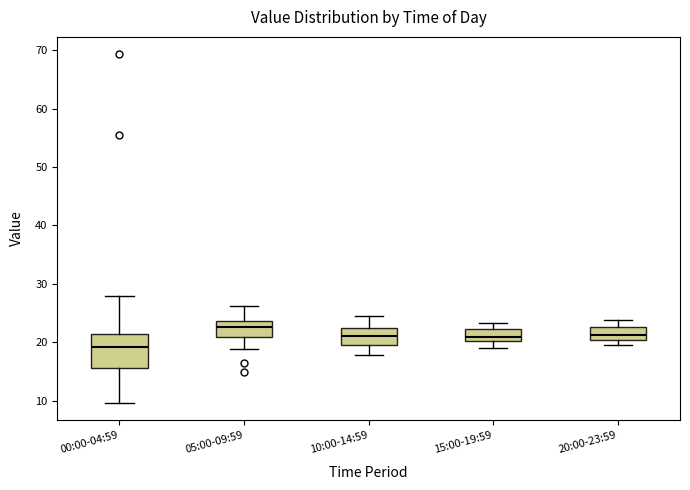

Which box's median line is the lowest?

00:00-04:59